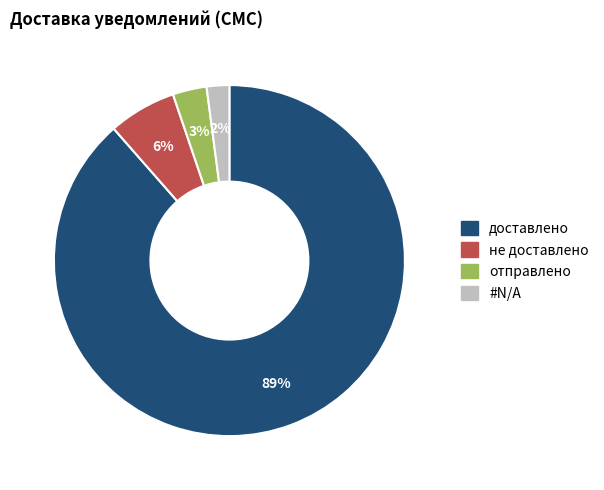

Rank the categories by value from lowest to highest.

#N/A, отправлено, не доставлено, доставлено